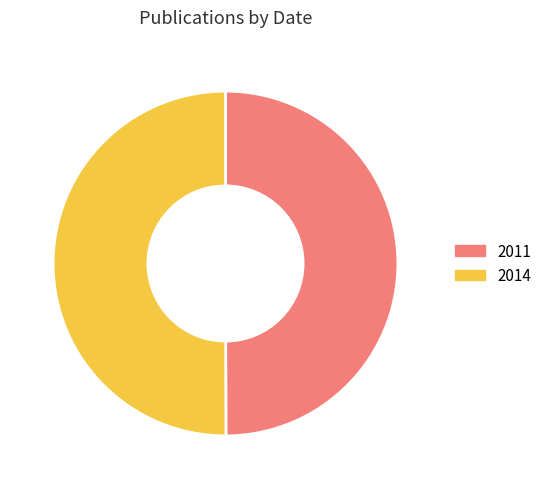

How many segments does this pie chart have?

2